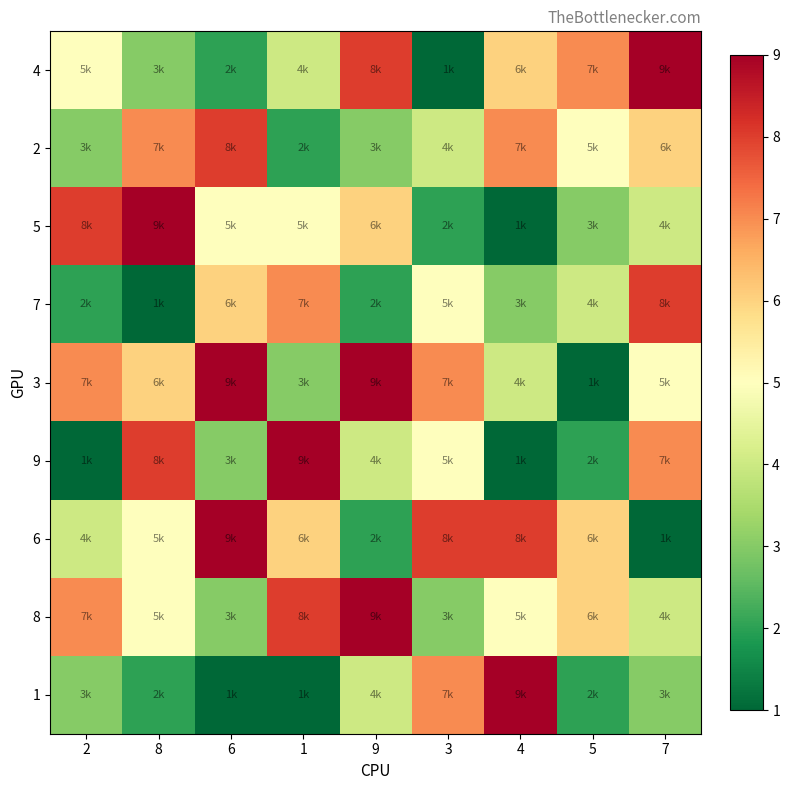

At how many categories does at least one series exceed 7?

8